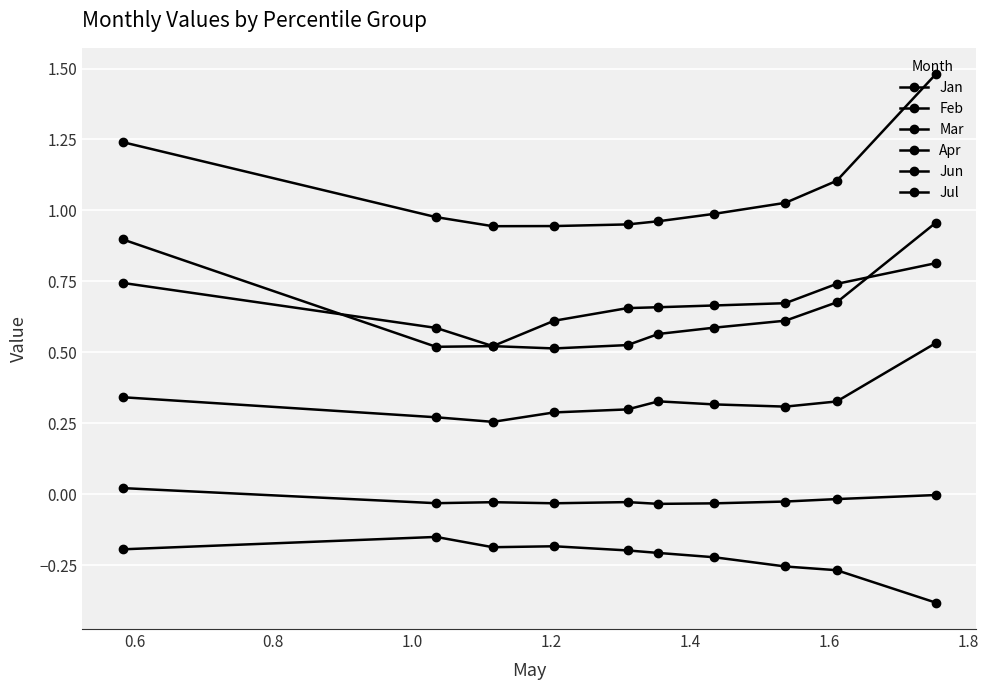

Count the number of categories in the chart.

10